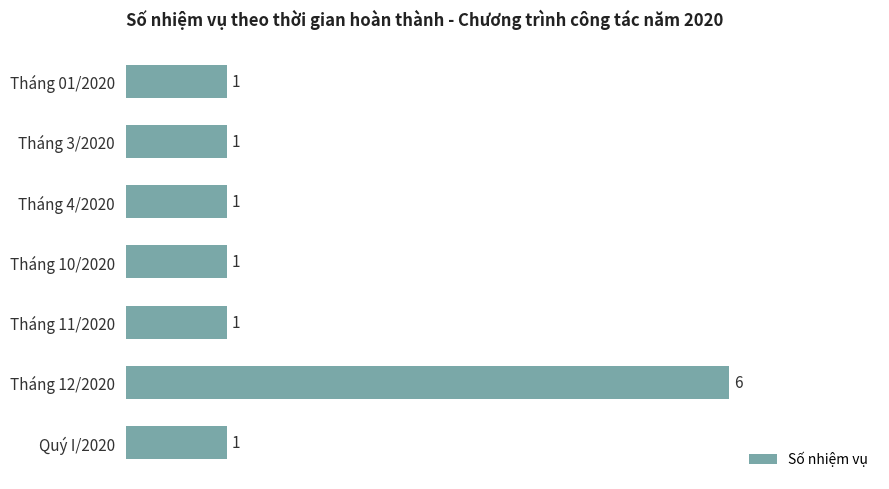

The chart shows a value of 1 at Tháng 4/2020. True or false?

True